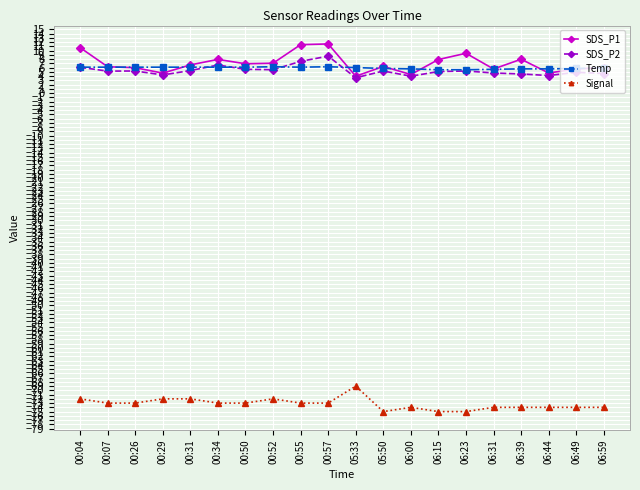

True or false: Signal and Temp intersect in this chart.

False